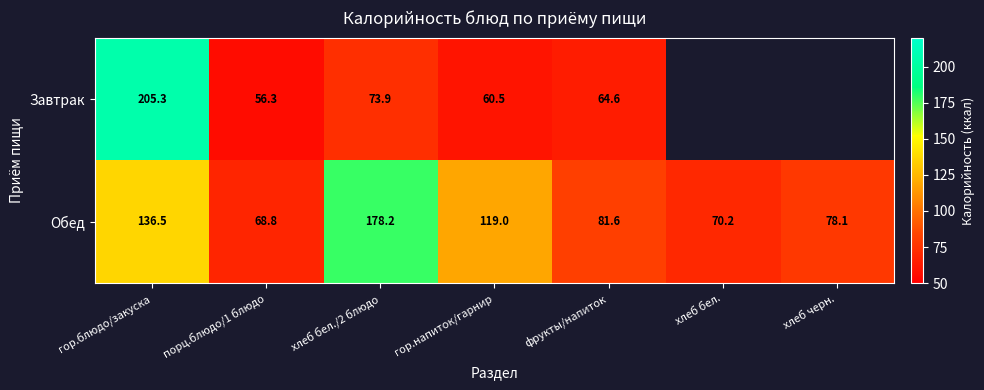

What is the difference between the Обед values at хлеб черн. and гор.блюдо/закуска?

58.4